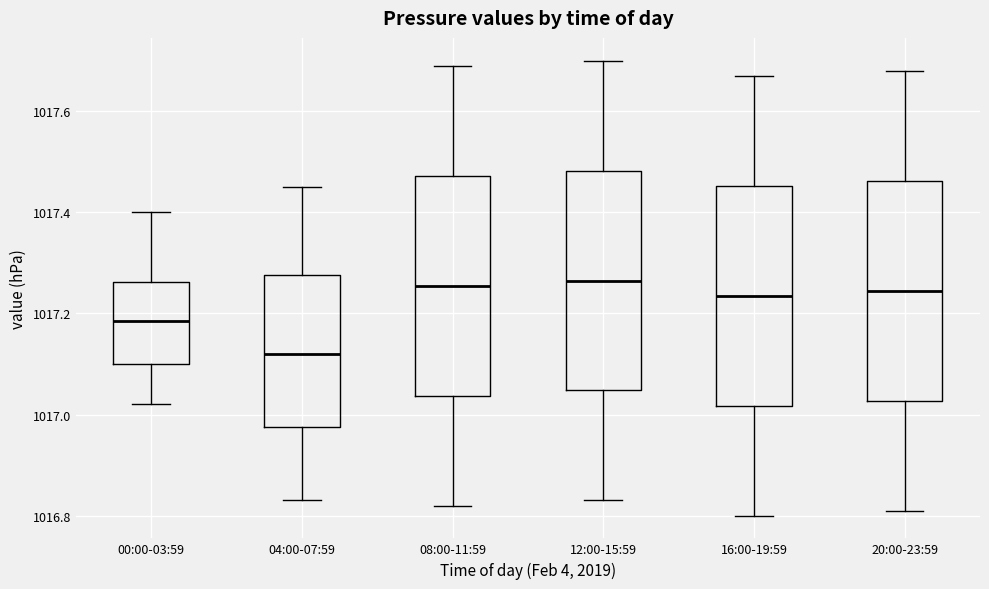

Reading left to right, read every box against the y-axis: the position of its median line, the range the box covers, and the ends of its whiskers. The values are not printed on the chart, so give them approximately, as read against the axis.

00:00-03:59: median 1017.18, box 1017.10 to 1017.26, whiskers 1017.02 to 1017.40
04:00-07:59: median 1017.12, box 1016.98 to 1017.28, whiskers 1016.84 to 1017.46
08:00-11:59: median 1017.26, box 1017.04 to 1017.48, whiskers 1016.82 to 1017.70
12:00-15:59: median 1017.26, box 1017.04 to 1017.48, whiskers 1016.84 to 1017.70
16:00-19:59: median 1017.24, box 1017.02 to 1017.46, whiskers 1016.80 to 1017.68
20:00-23:59: median 1017.24, box 1017.02 to 1017.46, whiskers 1016.82 to 1017.68